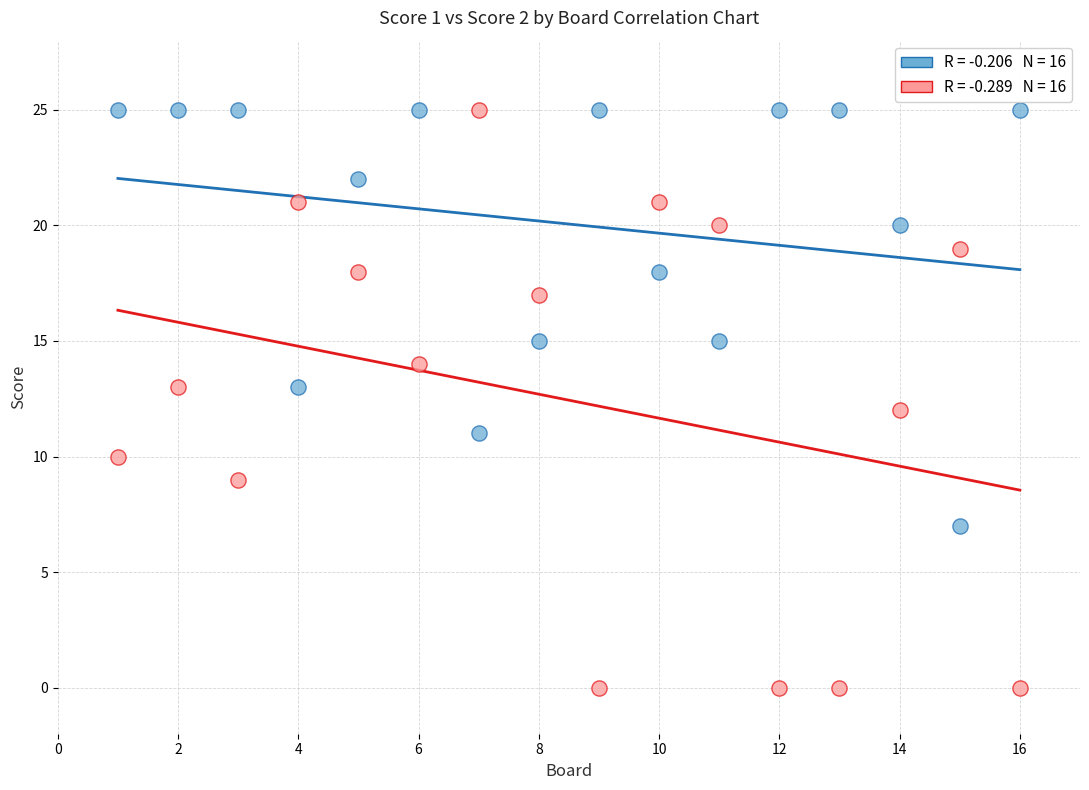

Across all data points, what is the range of Y values (max minus min)?

25